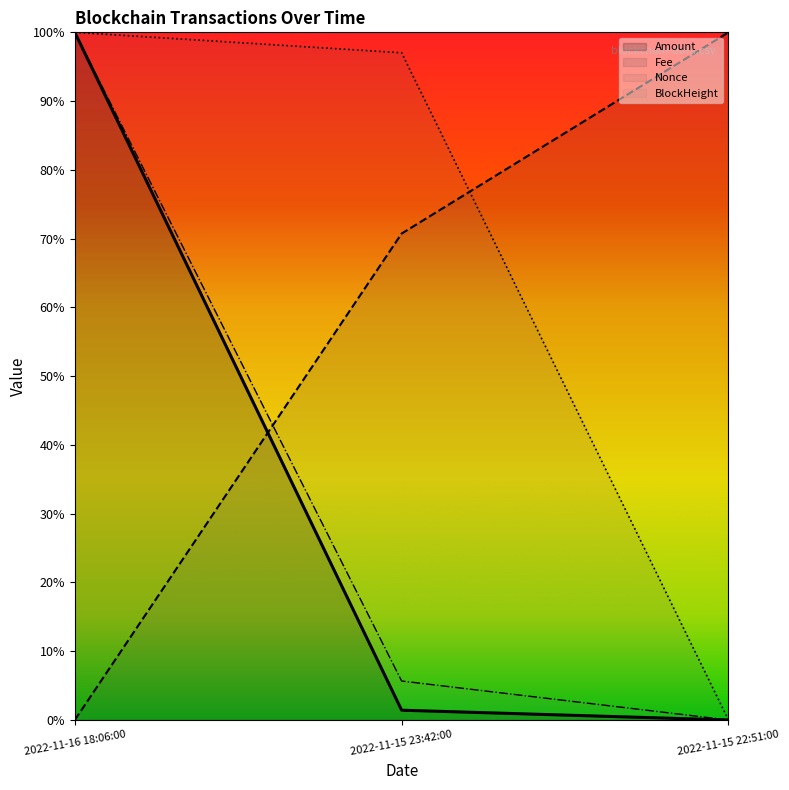

What is the value of the BlockHeight point at the 2nd from the left?

0.1